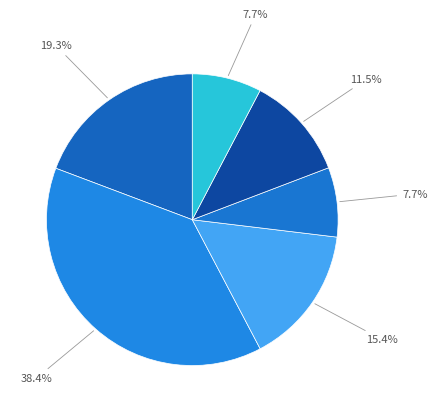

Count the number of slices in the pie.

6